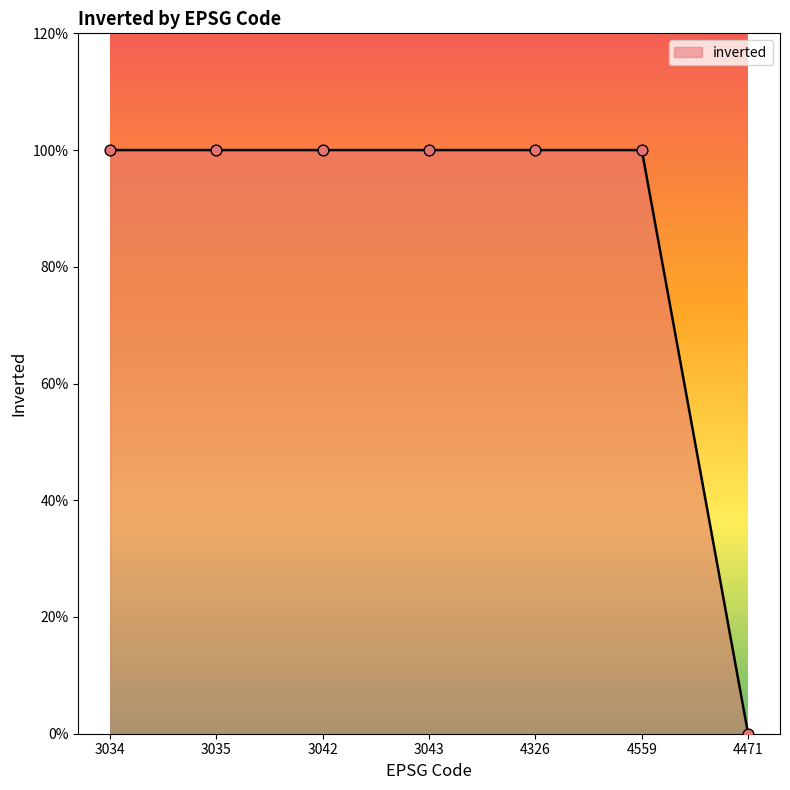

What is the ratio of the value at 3043 to the value at 4559?

1.0